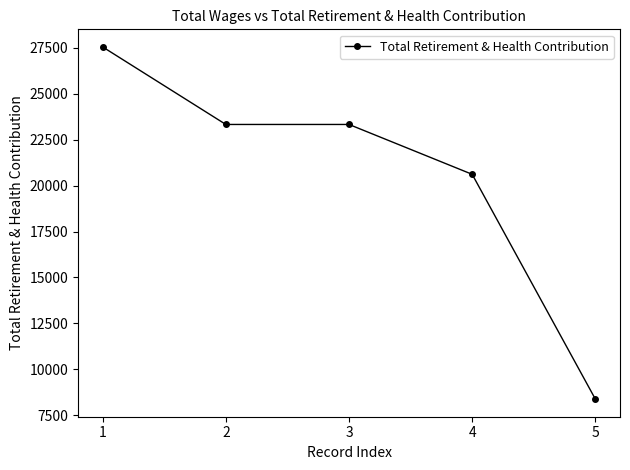

How many values are below 23328?

2